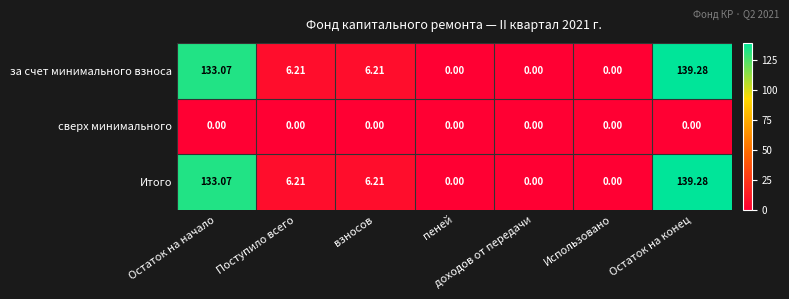

At which category is the sum across all series the highest?

Остаток на конец